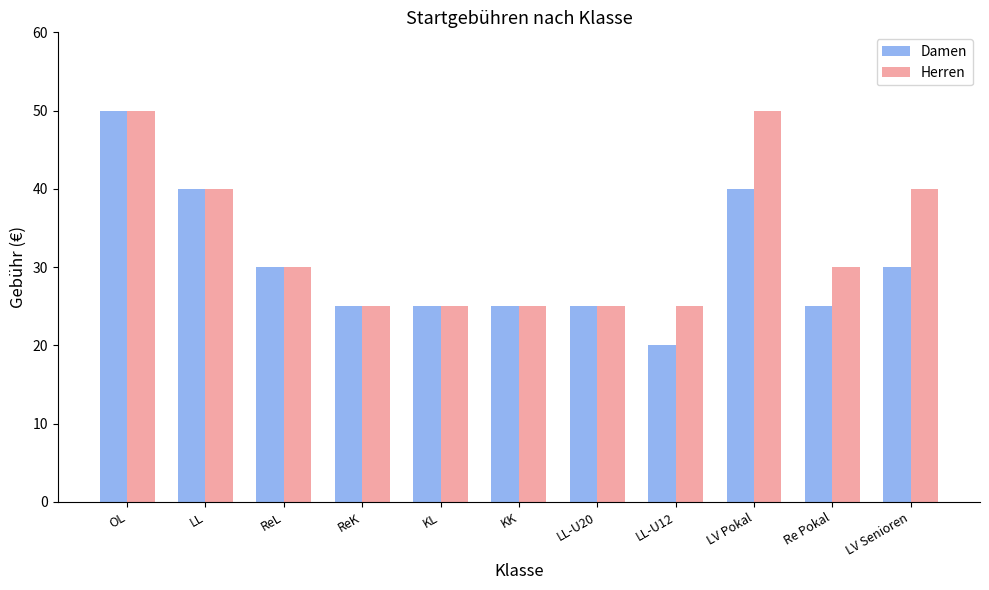

How many series are shown in this chart?

2